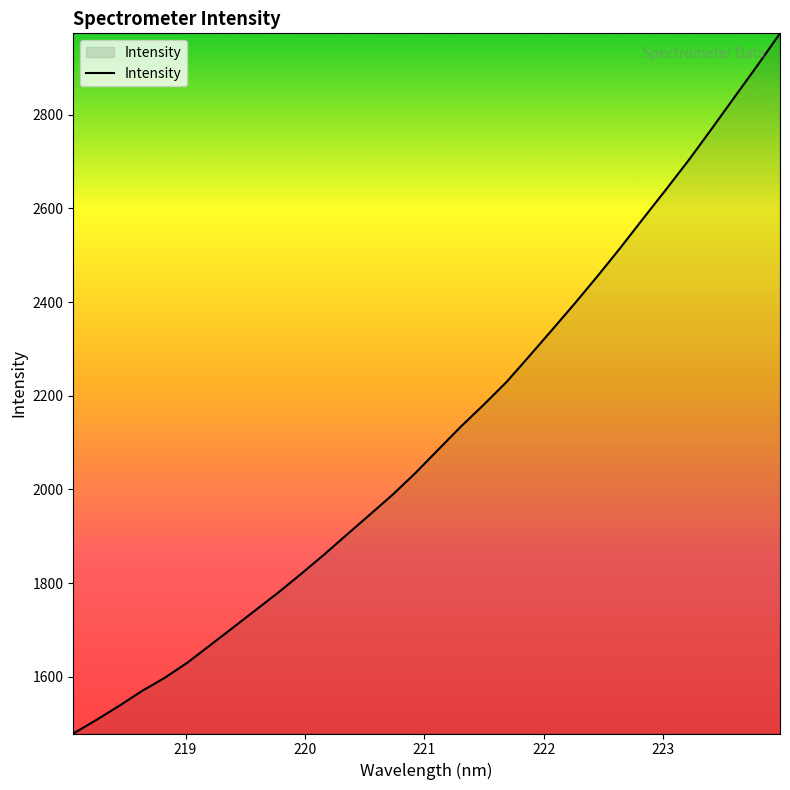

Count the number of data series in this chart.

1